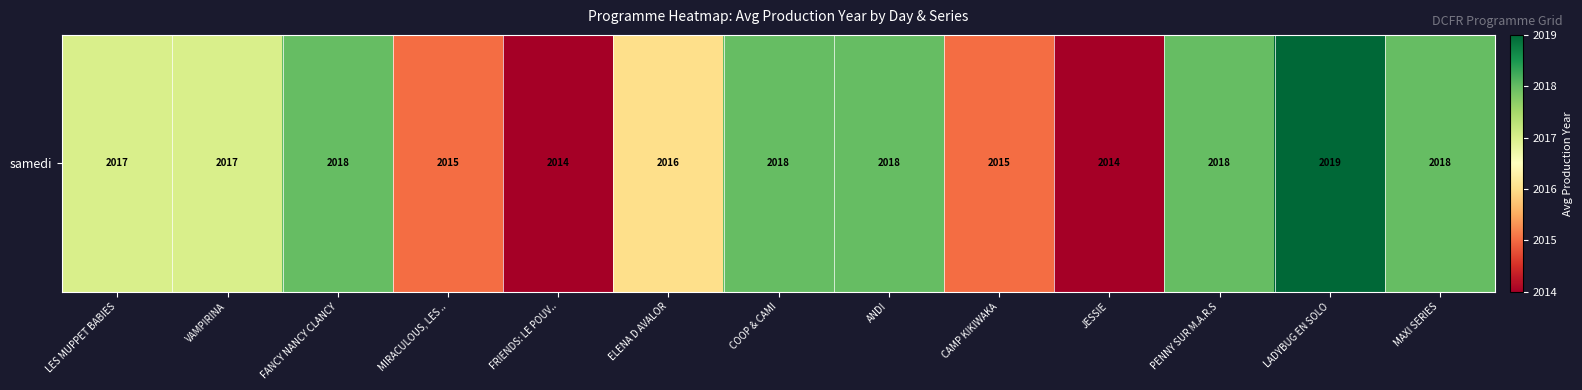

What is the average value?

2017